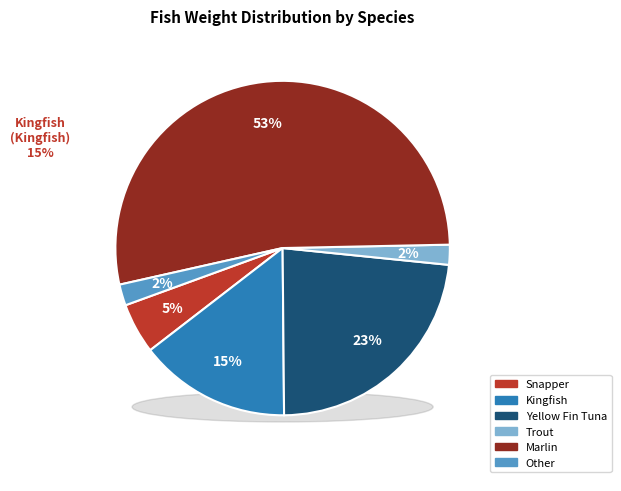

What is the largest slice in the pie chart?

Marlin